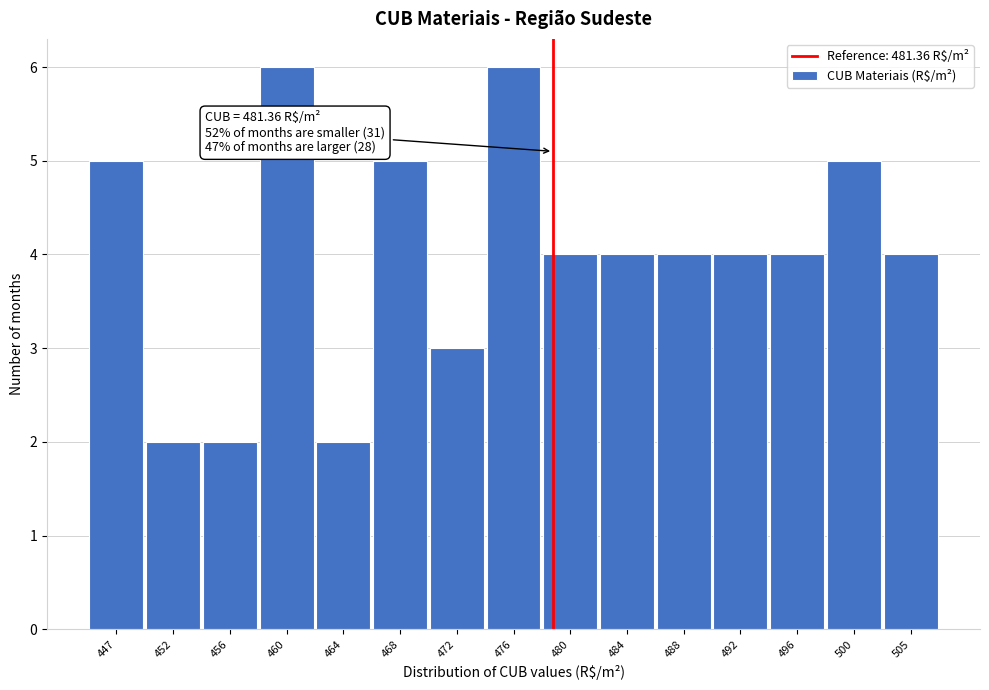

Reading right to left, transcribe all the data shown in this chart.

505=4	500=5	496=4	492=4	488=4	484=4	480=4	476=6	472=3	468=5	464=2	460=6	456=2	452=2	447=5